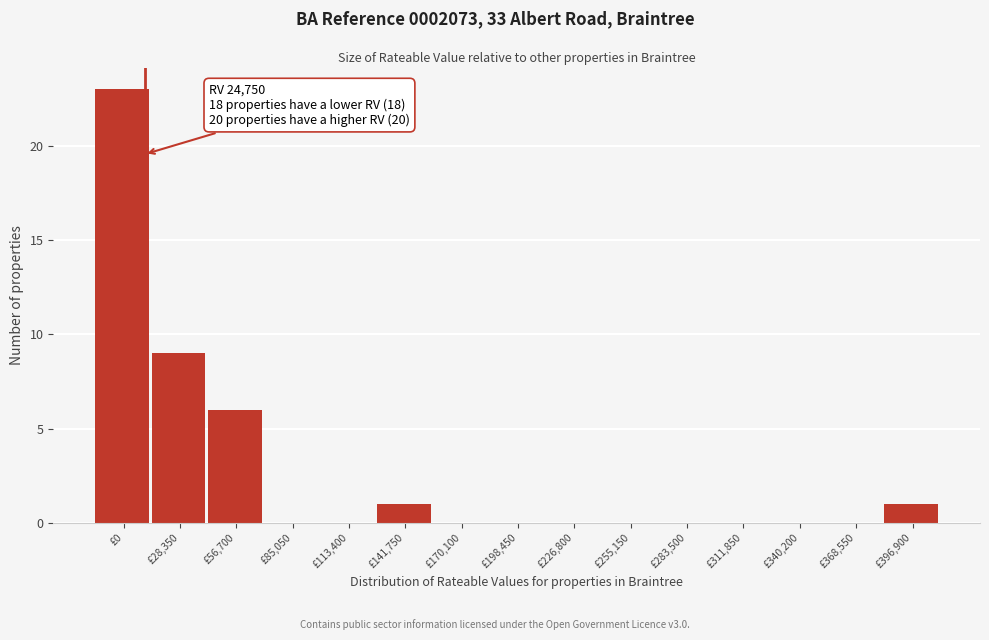

Reading left to right, what are all the values shown in this chart?

£0=23	£28,350=9	£56,700=6	£85,050=0	£113,400=0	£141,750=1	£170,100=0	£198,450=0	£226,800=0	£255,150=0	£283,500=0	£311,850=0	£340,200=0	£368,550=0	£396,900=1